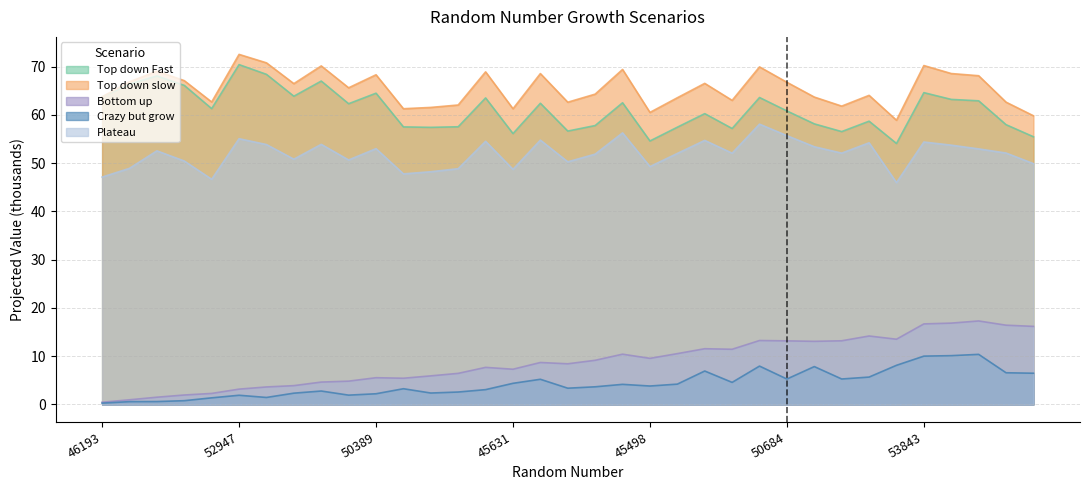

At which category does Plateau reach its first local peak?

50051